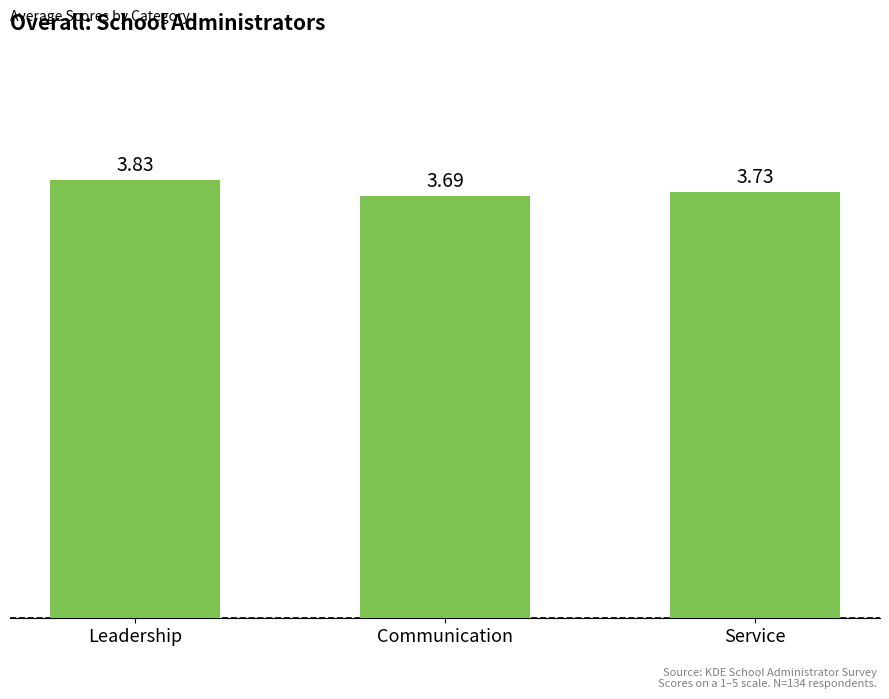

What is the sum of the values at Service and Leadership?

7.6